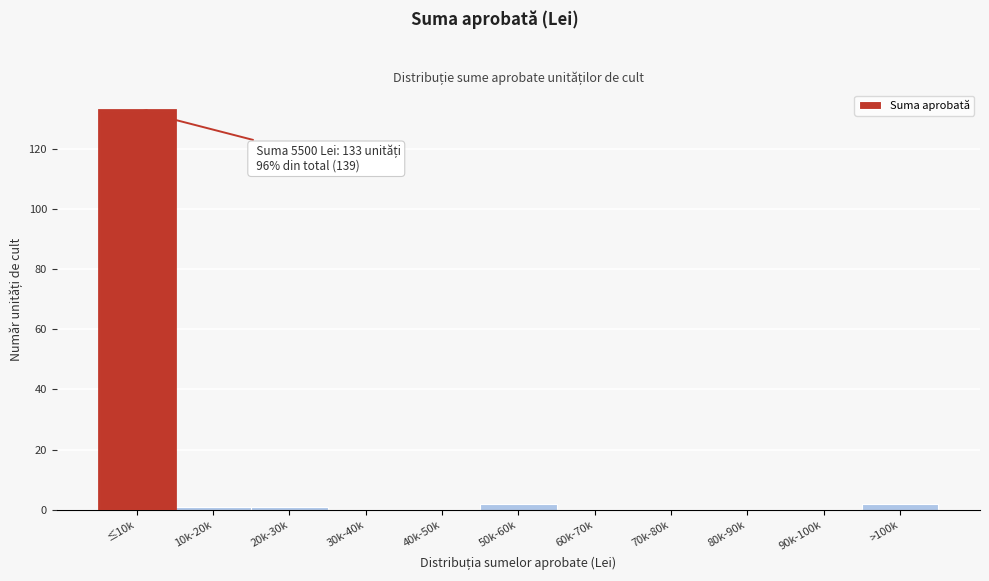

Reading right to left, what are all the values shown in this chart?

>100k=2	90k-100k=0	80k-90k=0	70k-80k=0	60k-70k=0	50k-60k=2	40k-50k=0	30k-40k=0	20k-30k=1	10k-20k=1	≤10k=133